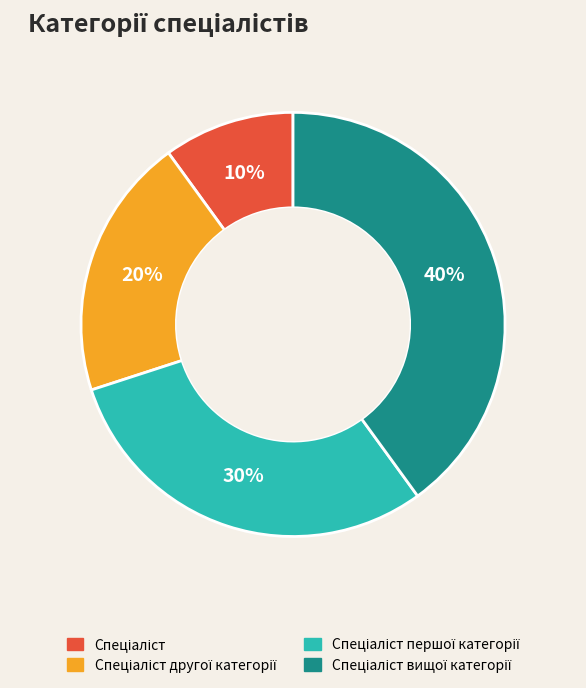

Does any single category account for the majority?

No